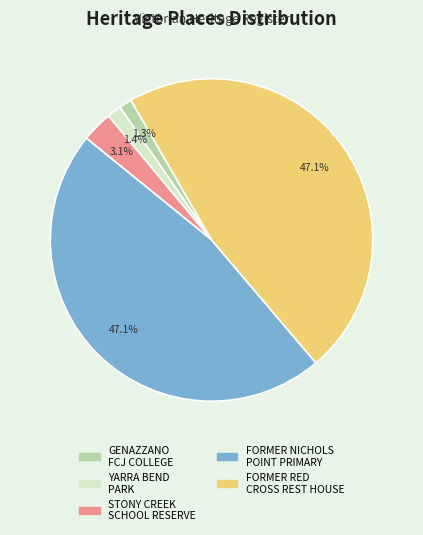

Does any single category account for the majority?

No